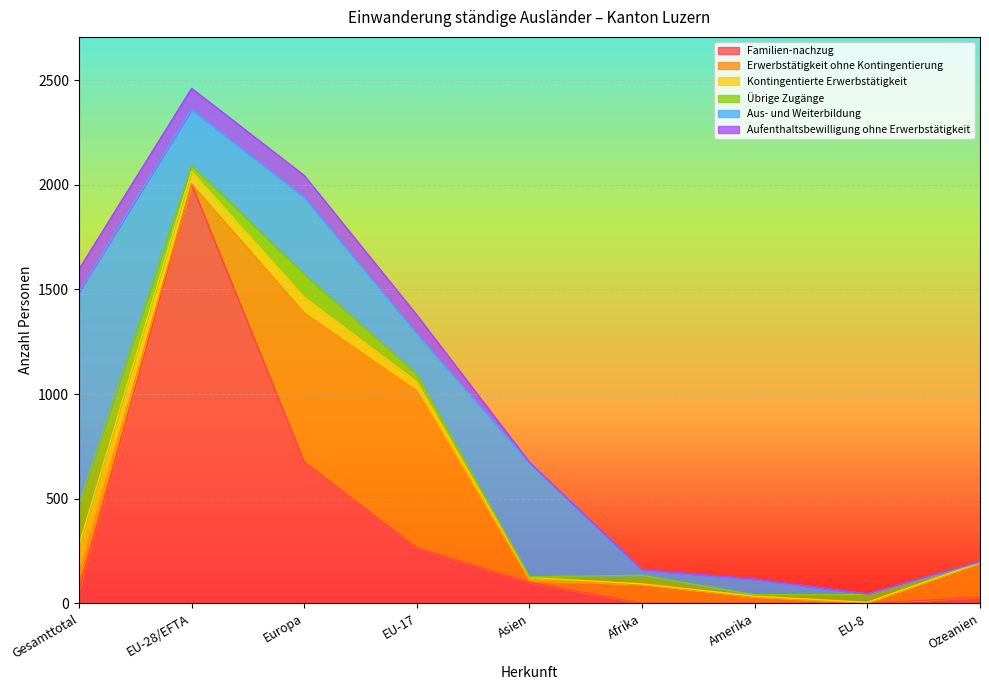

List the series in order of their peak value, lowest first.

Aufenthaltsbewilligung ohne Erwerbstätigkeit, Kontingentierte Erwerbstätigkeit, Übrige Zugänge, Erwerbstätigkeit ohne Kontingentierung, Aus- und Weiterbildung, Familien-nachzug